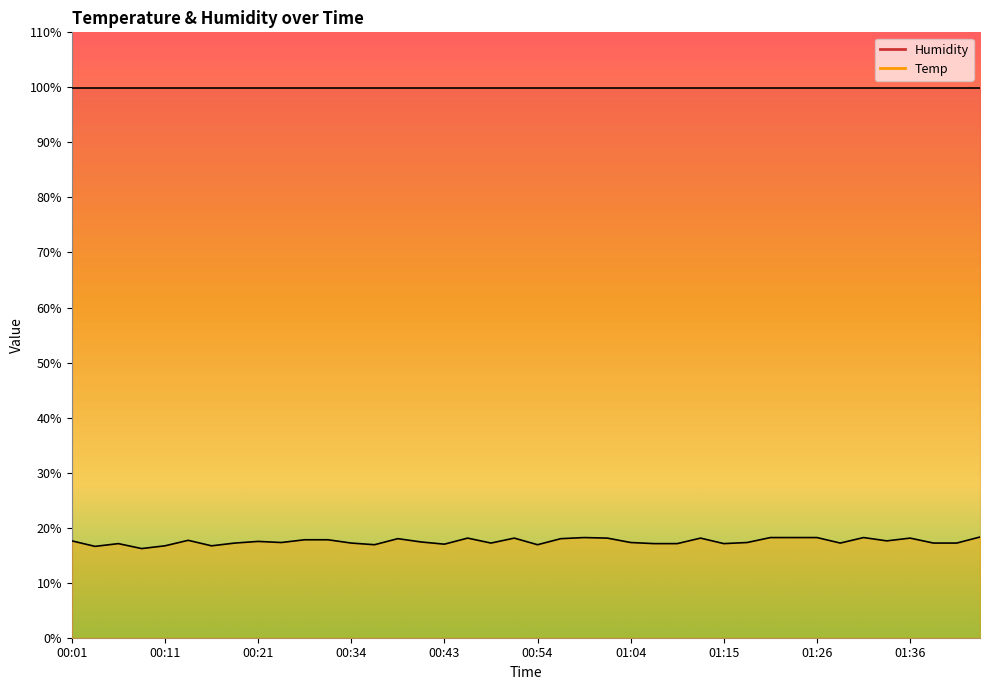

What is the label of the 34th point from the left?

01:29